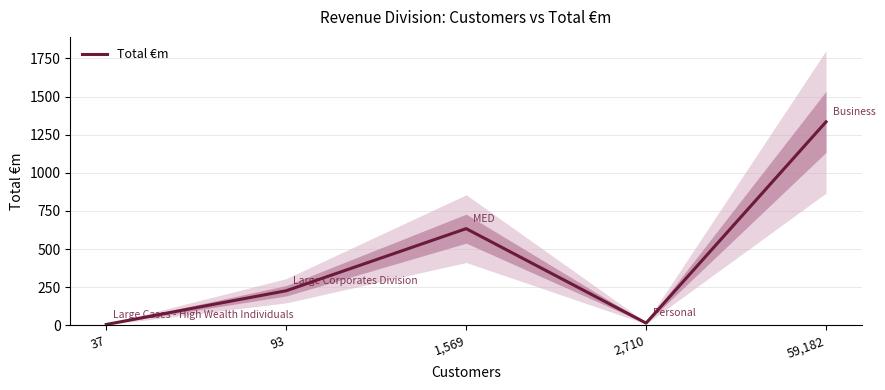

What is the difference between the maximum and minimum values?

1328